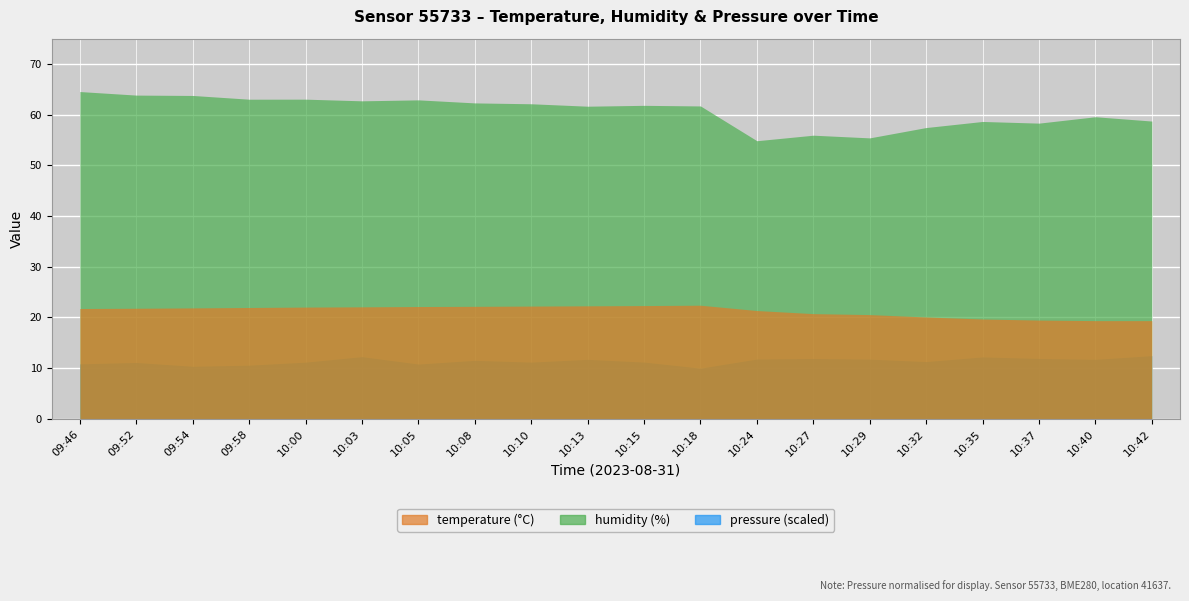

True or false: pressure_norm and temperature cross at least once.

False